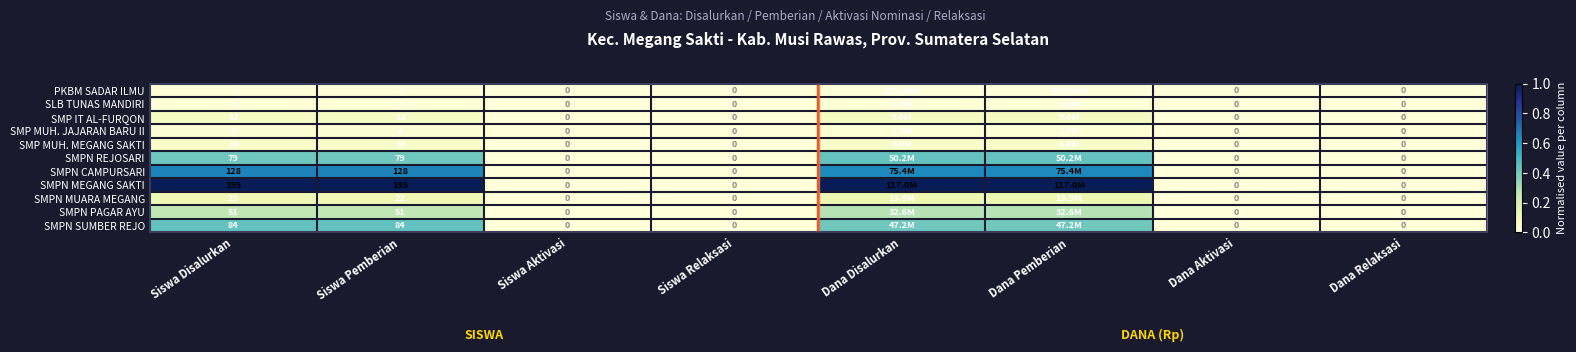

At Siswa Disalurkan, list the series in order from smallest to largest.

PKBM SADAR ILMU, SLB TUNAS MANDIRI, SMP MUH. JAJARAN BARU II, SMP MUH. MEGANG SAKTI, SMP IT AL-FURQON, SMPN MUARA MEGANG, SMPN PAGAR AYU, SMPN REJOSARI, SMPN SUMBER REJO, SMPN CAMPURSARI, SMPN MEGANG SAKTI